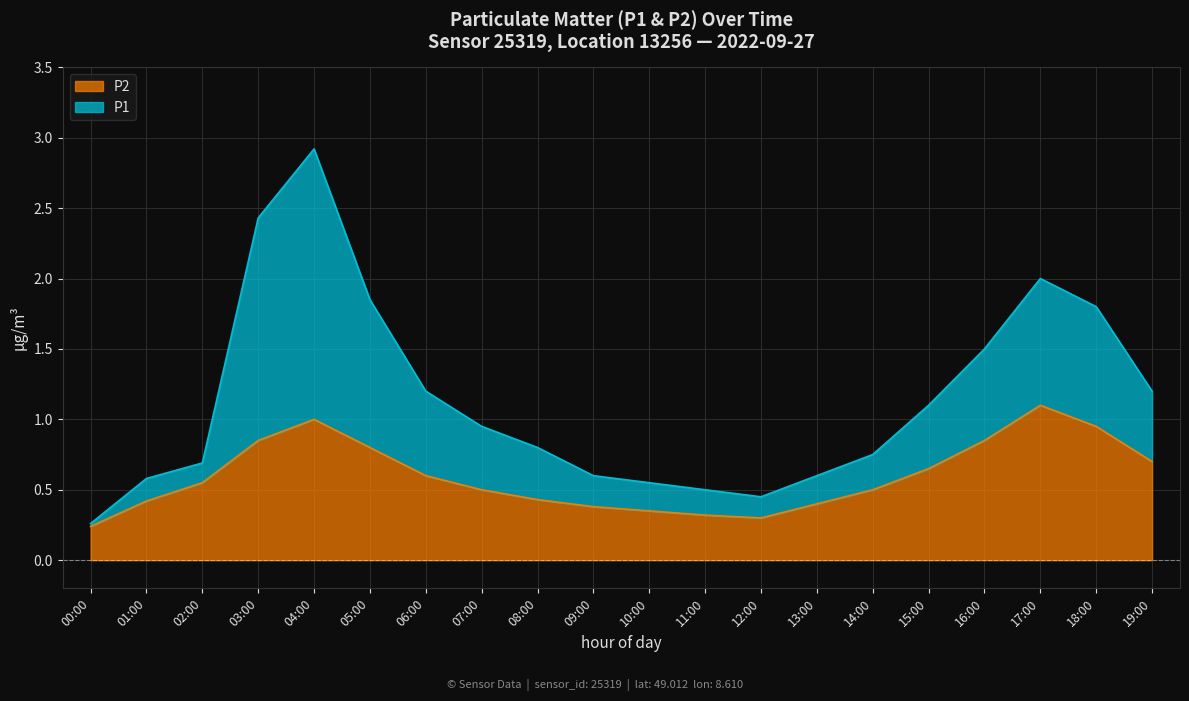

What position from the left is 02:00?

3